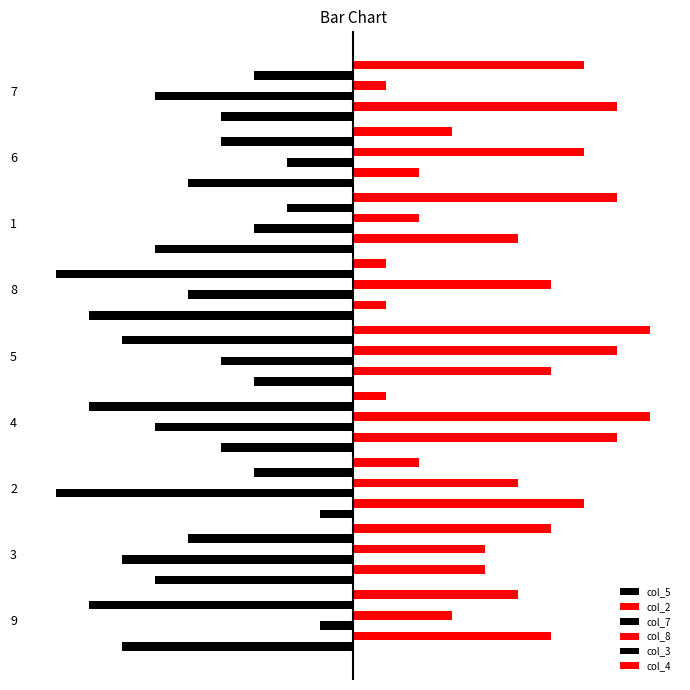

What is the minimum value for col_5?

-8